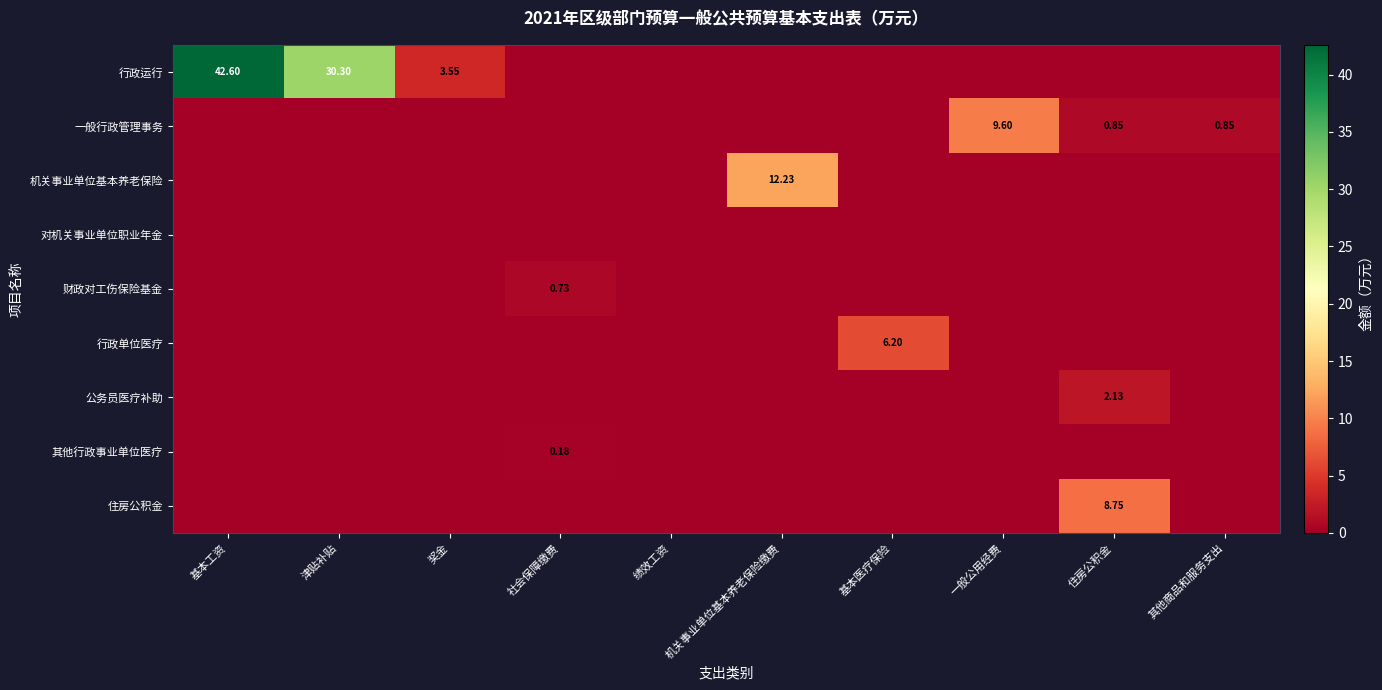

The 行政运行 series shows 18.9 at 社会保障缴费. True or false?

False